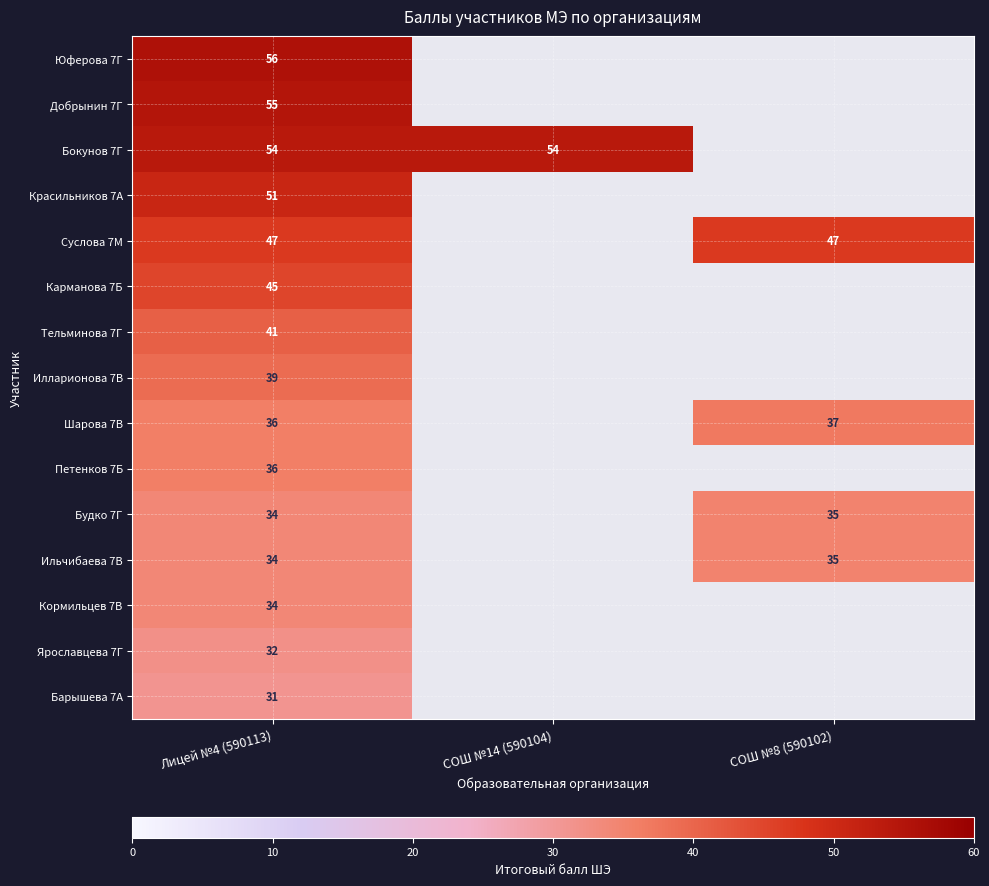

What is the difference between the highest and lowest values at Лицей №4 (590113)?

25